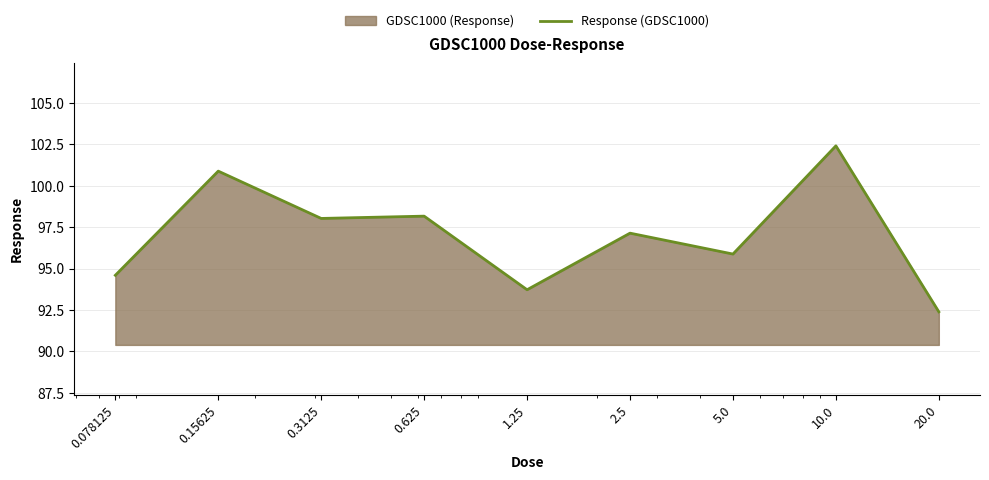

True or false: there are more than 0 points higher than both neighbors.

True